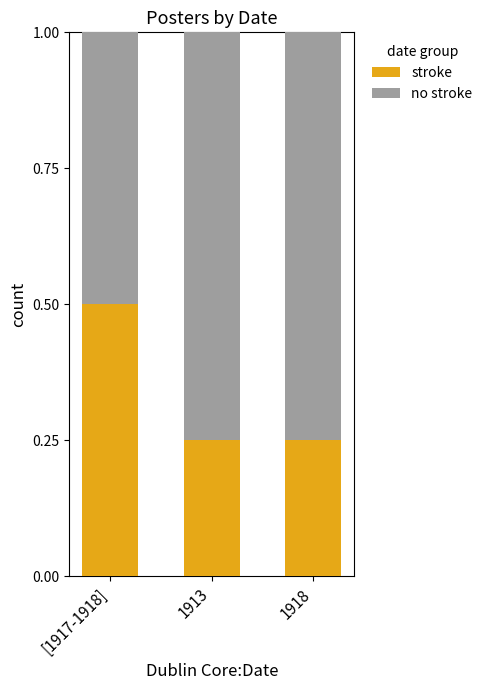

What is the total value across all series at [1917-1918]?

1.0